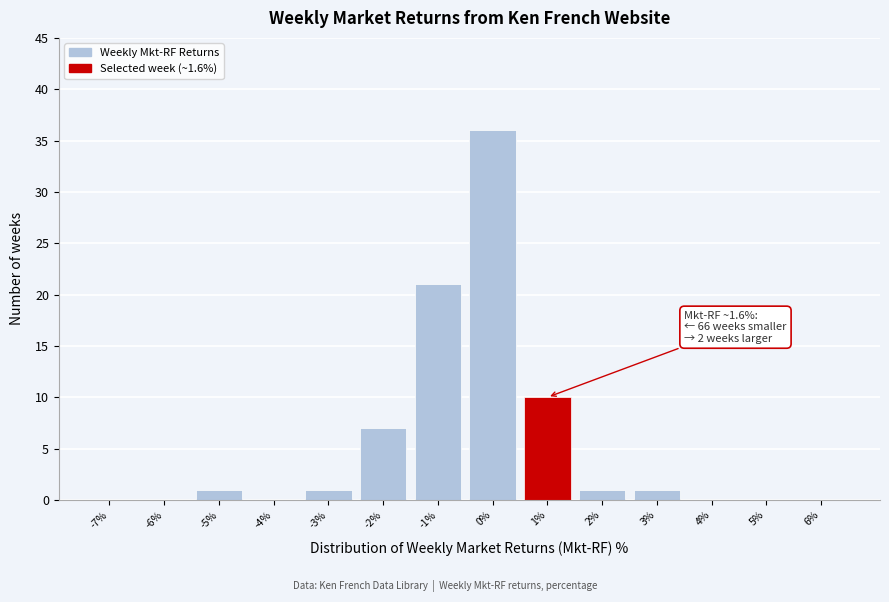

Reading left to right, what are all the values shown in this chart?

-7%=0	-6%=0	-5%=1	-4%=0	-3%=1	-2%=7	-1%=21	0%=36	1%=10	2%=1	3%=1	4%=0	5%=0	6%=0